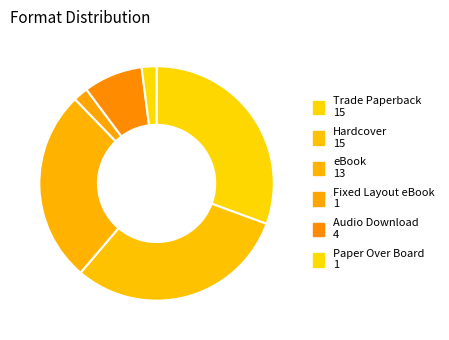

How much of the chart is everything except eBook?

73.5%